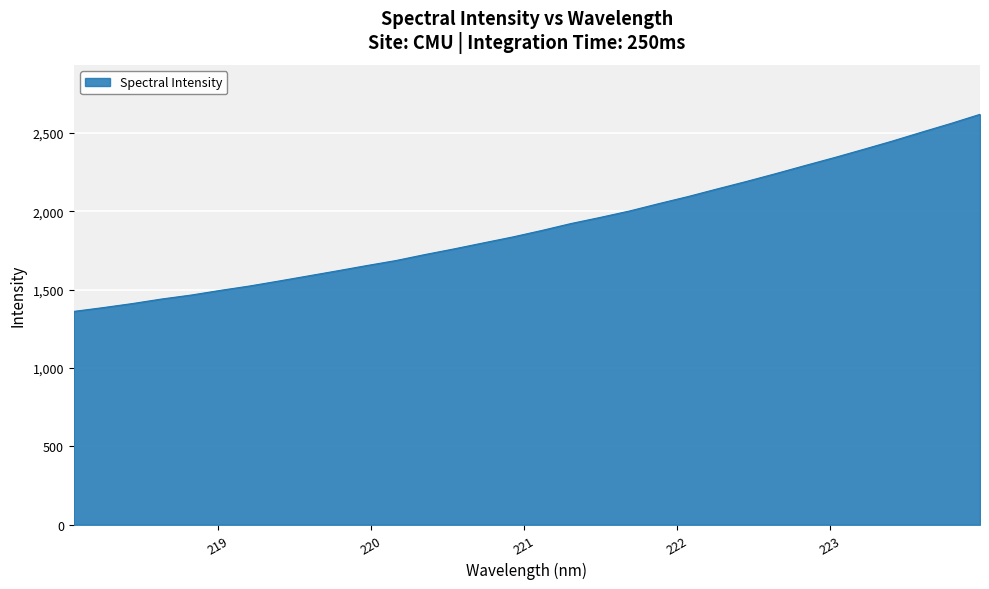

Does the chart display data point markers on the line(s)?

No